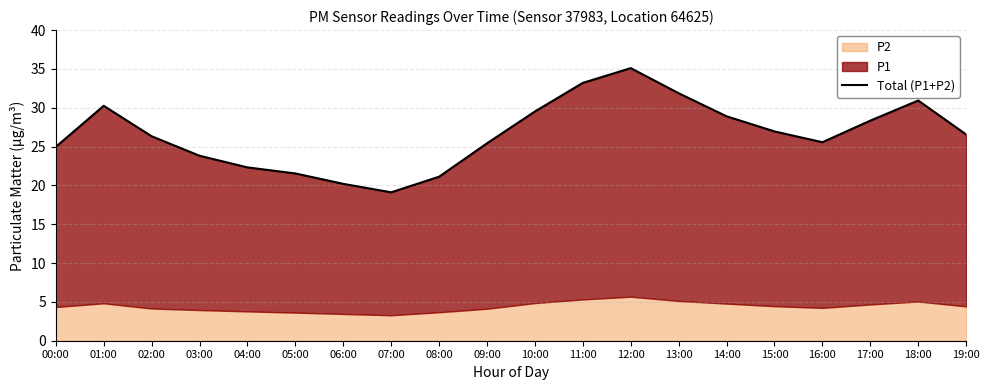

What is the label of the 17th point from the right?

03:00